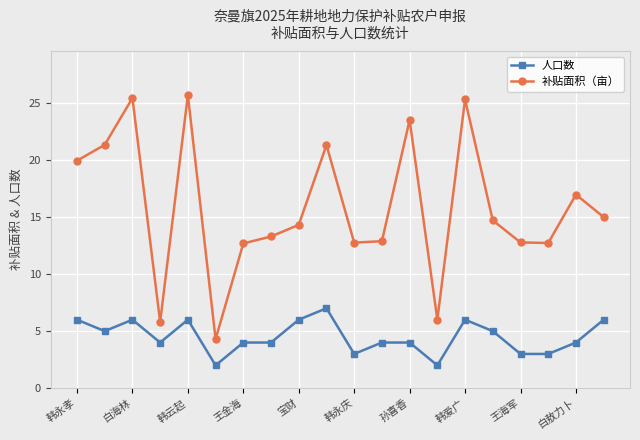

Is this an area chart (filled region under the line)?

No